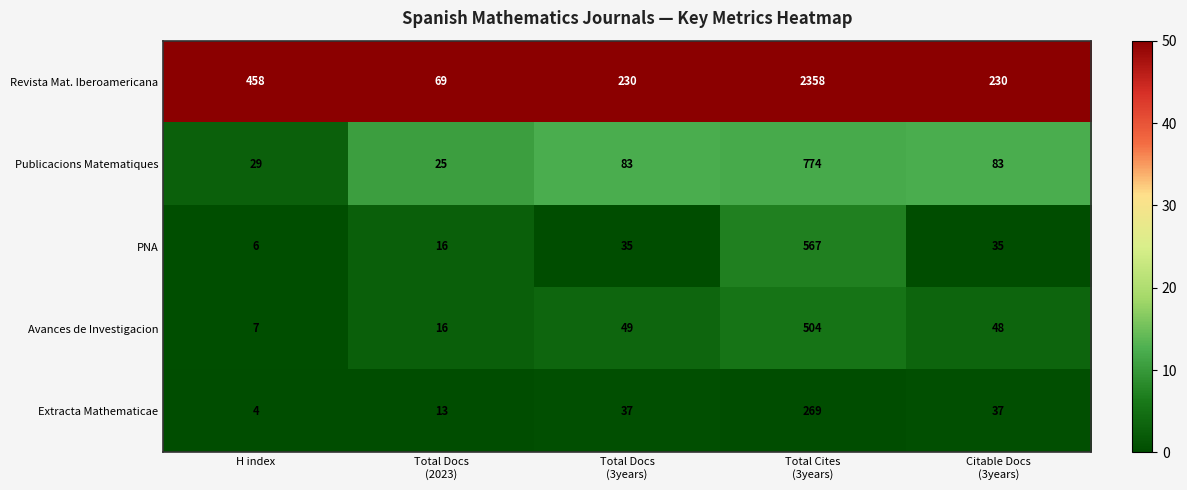

True or false: Extracta Mathematicae has a value of 4 at H index.

True